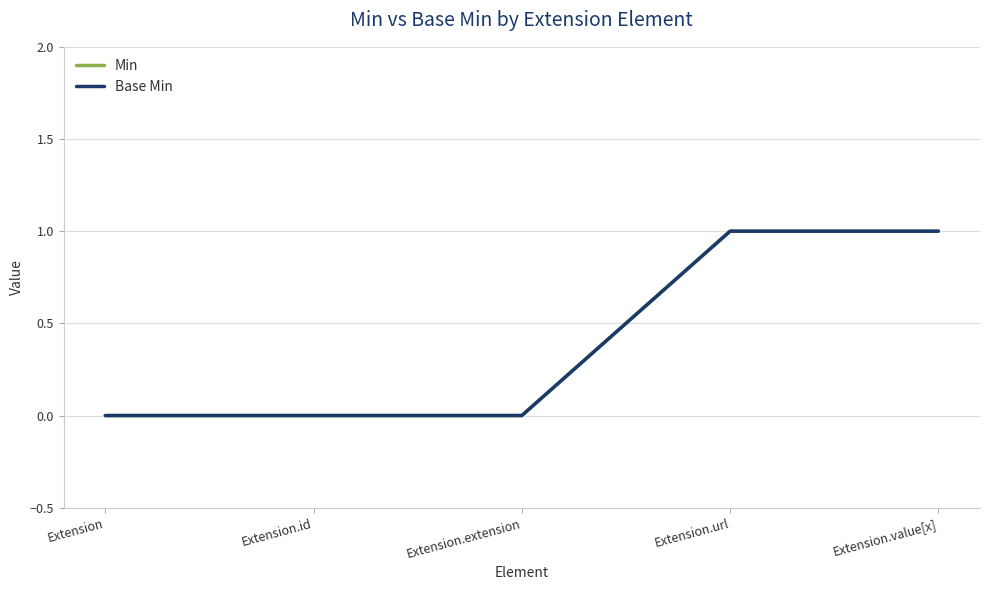

Does the chart have visible grid lines?

Yes